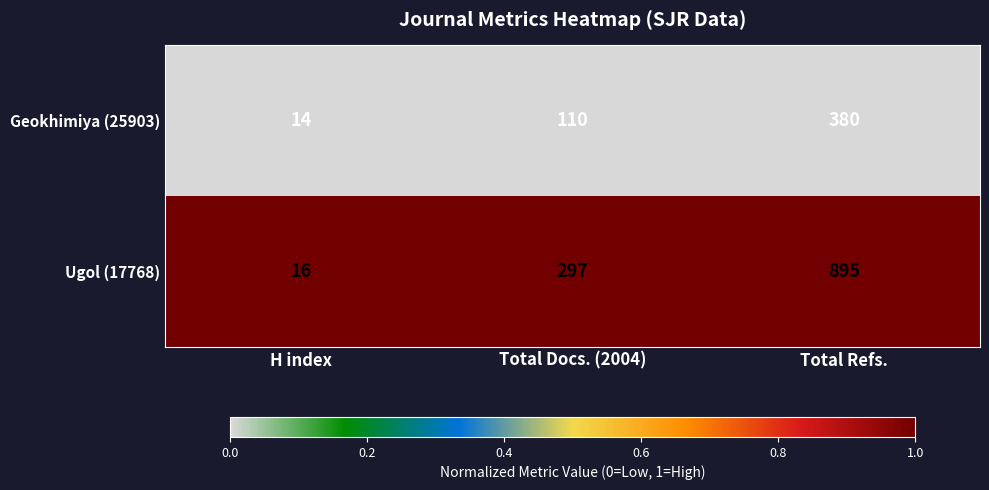

Rank the series at H index from lowest to highest value.

Geokhimiya (25903), Ugol (17768)